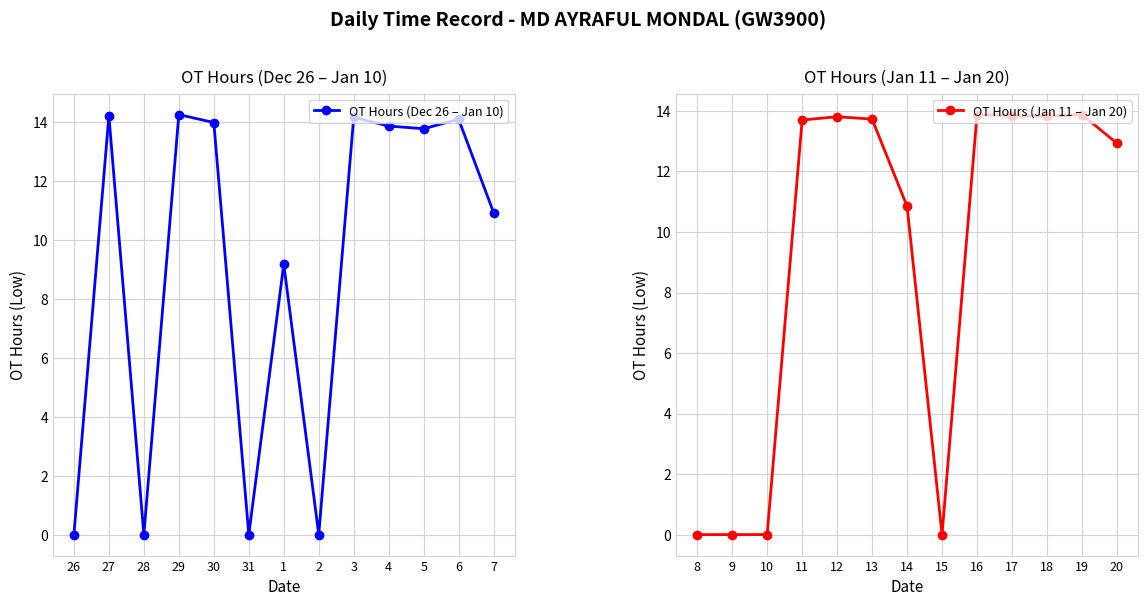

How many values in the OT Hours (Jan 11 – Jan 20) series are below 13?

6